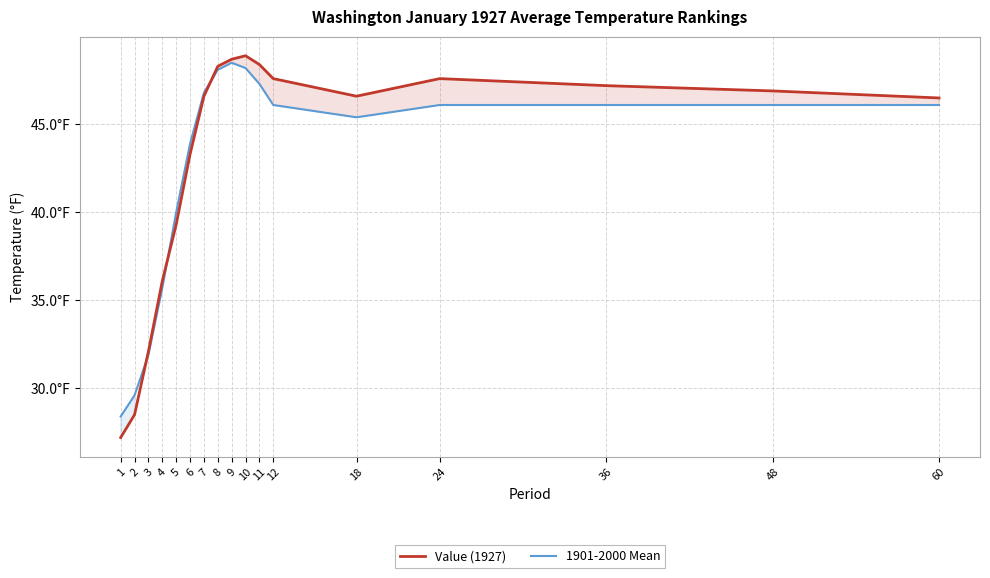

What is the difference between the highest and lowest values at 36?

1.1